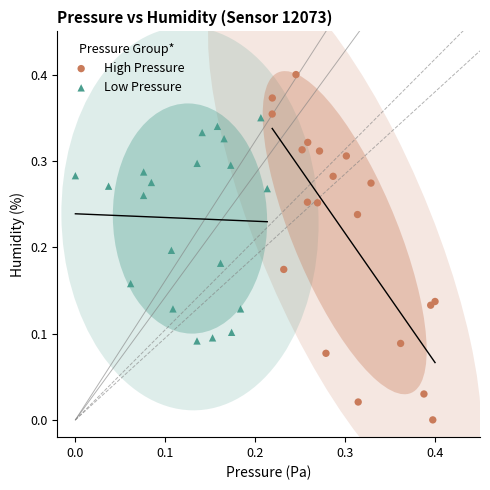

What are all the series names shown in the legend?

High Pressure, Low Pressure